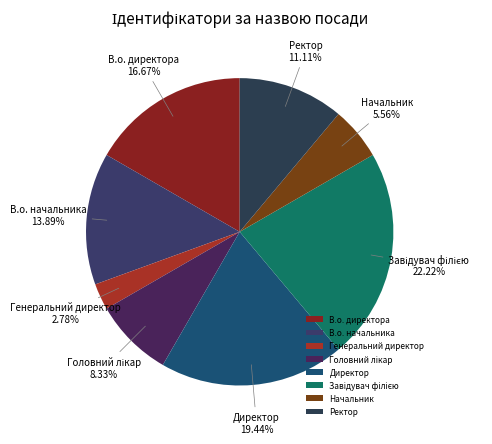

Approximately how many times larger is the value at Директор compared to В.о. начальника?

1.4